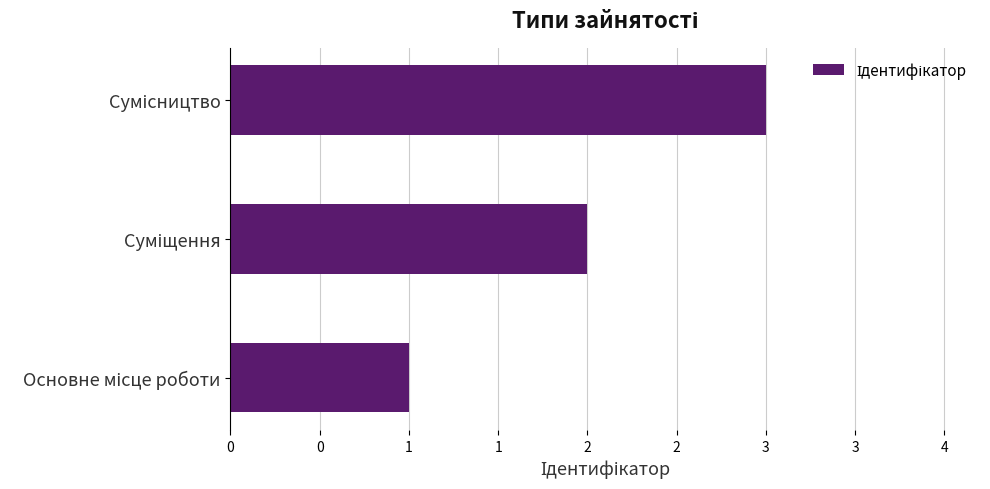

Are the bars horizontal?

Yes